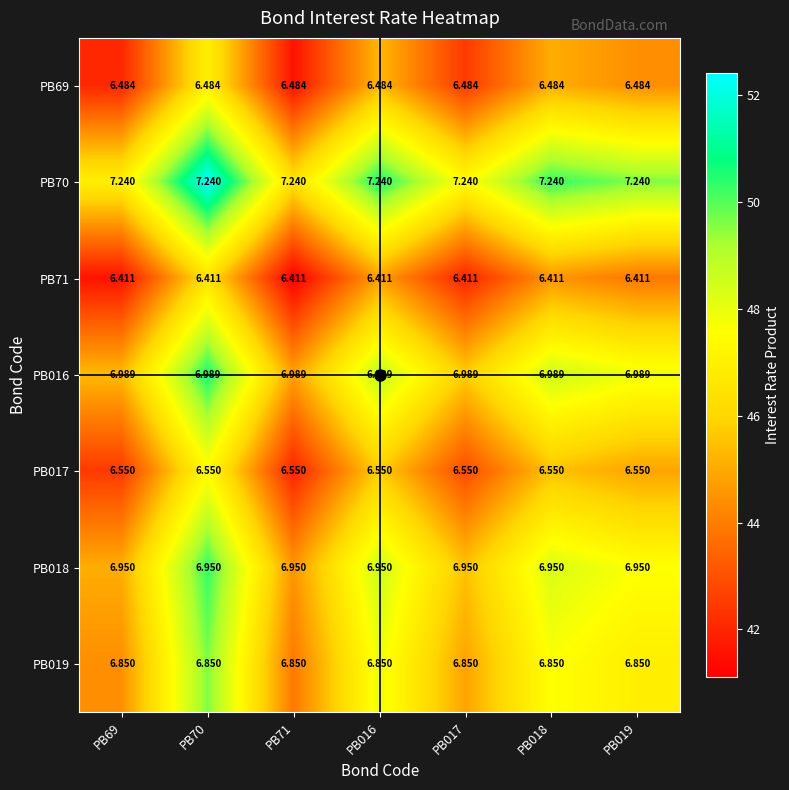

What is the difference between the highest and lowest values at PB71?

0.8